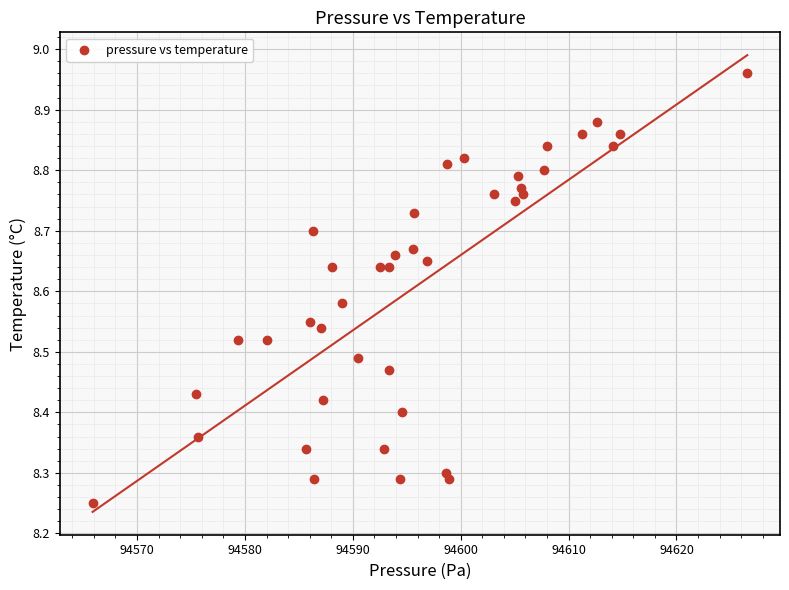

What is the range of Y values (max minus min)?

0.7